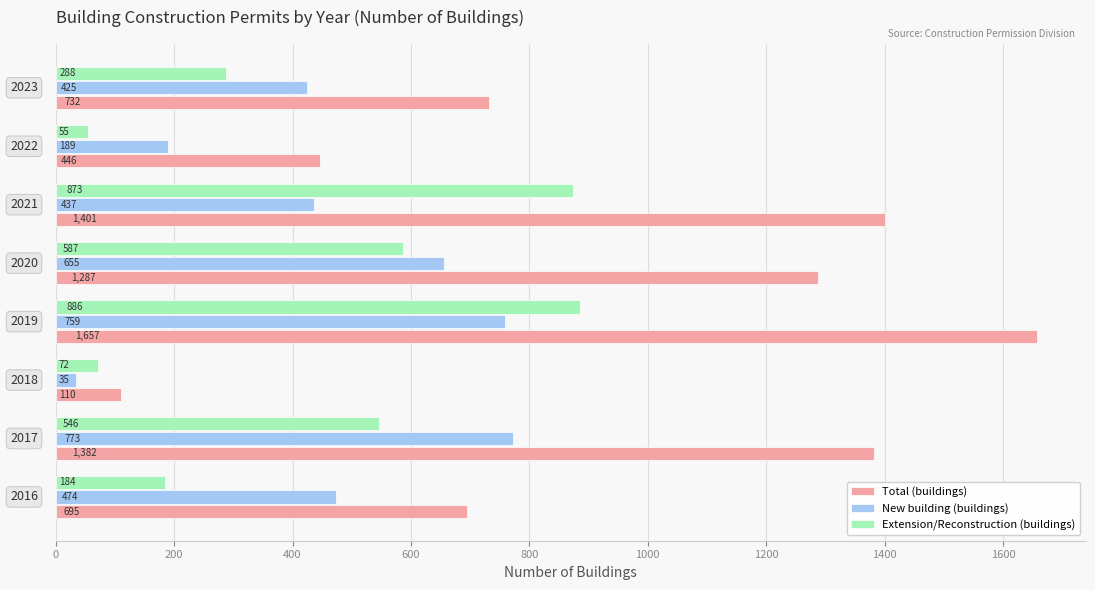

What is the difference between the maximum and minimum values in the New building (buildings) series?

738